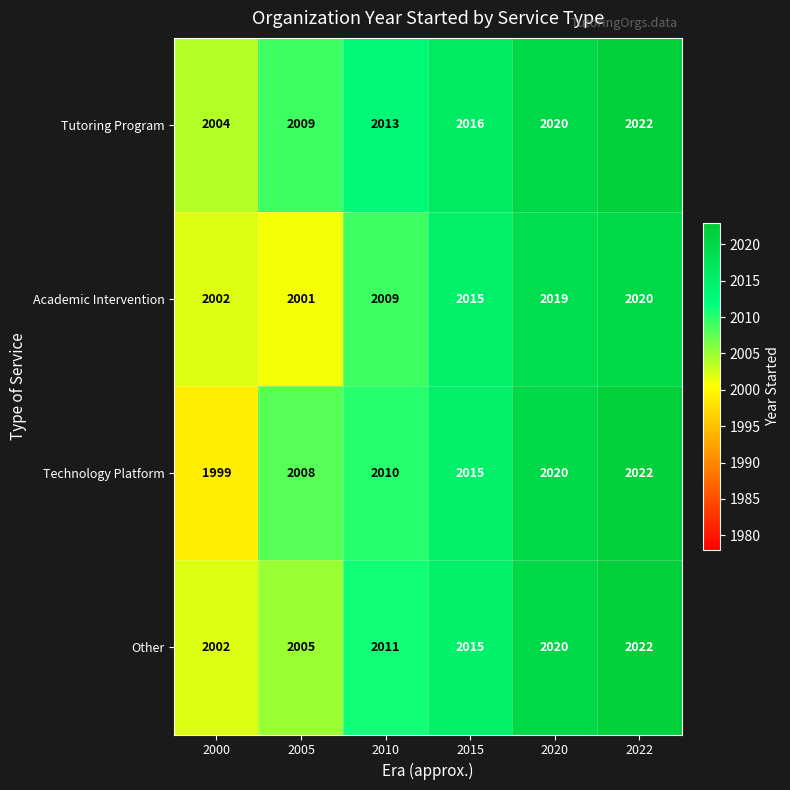

What value does the Other series have at 2010, to the nearest 5?

2010